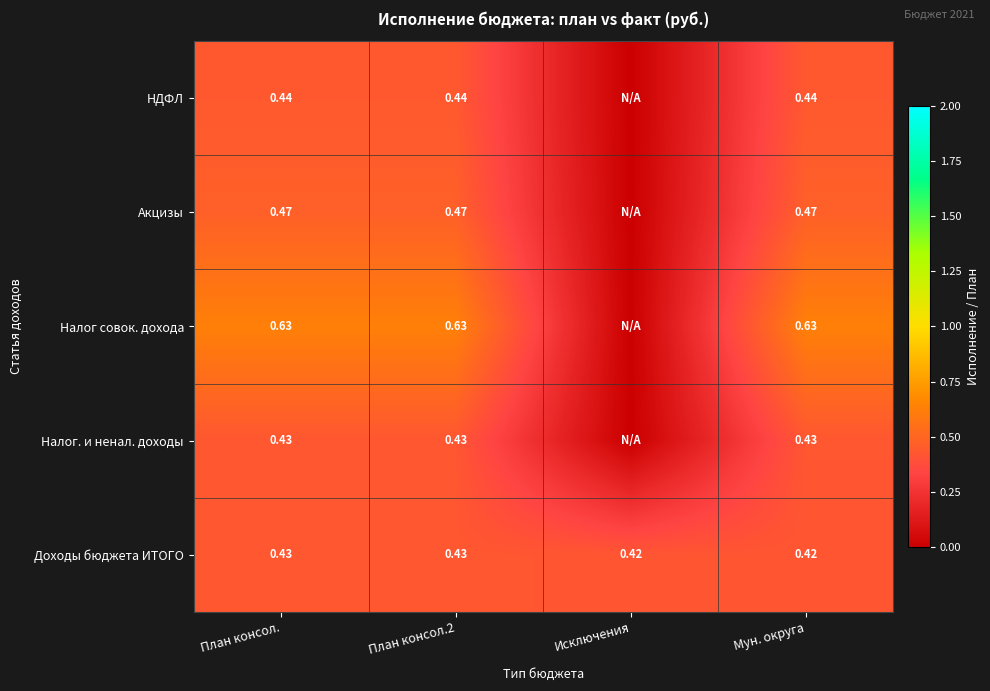

Is the value of Доходы бюджета ИТОГО at План консол.2 greater than the value of Налог совок. дохода at План консол.?

No